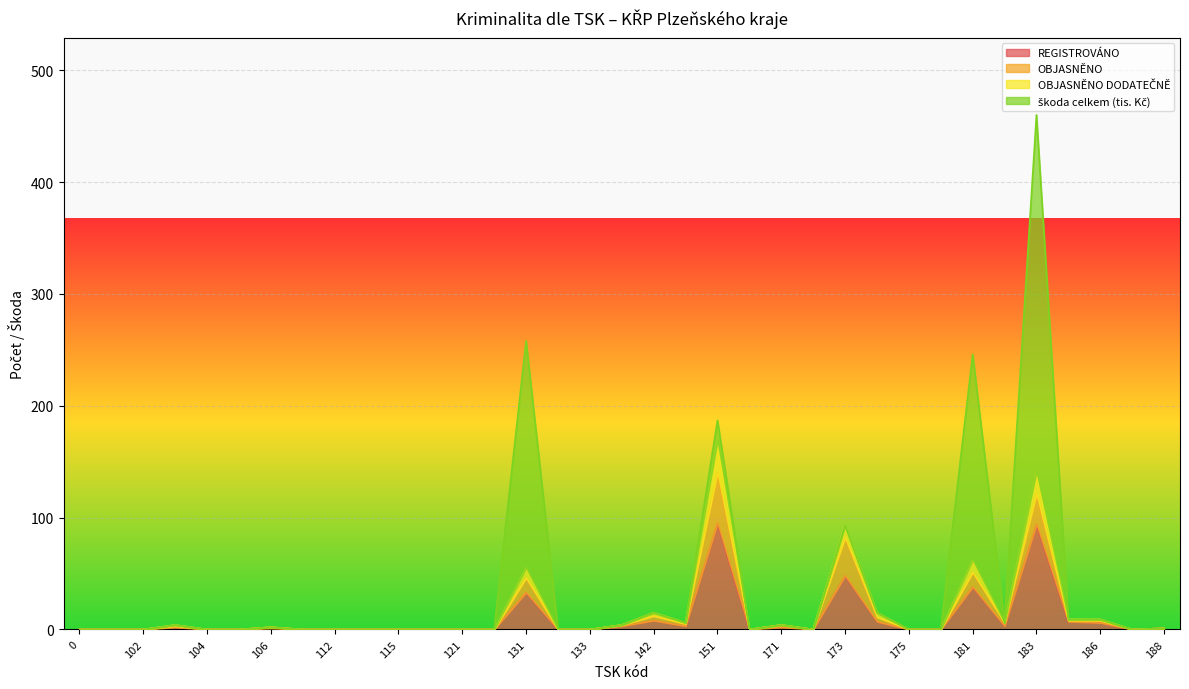

What is the maximum value for REGISTROVÁNO?

95